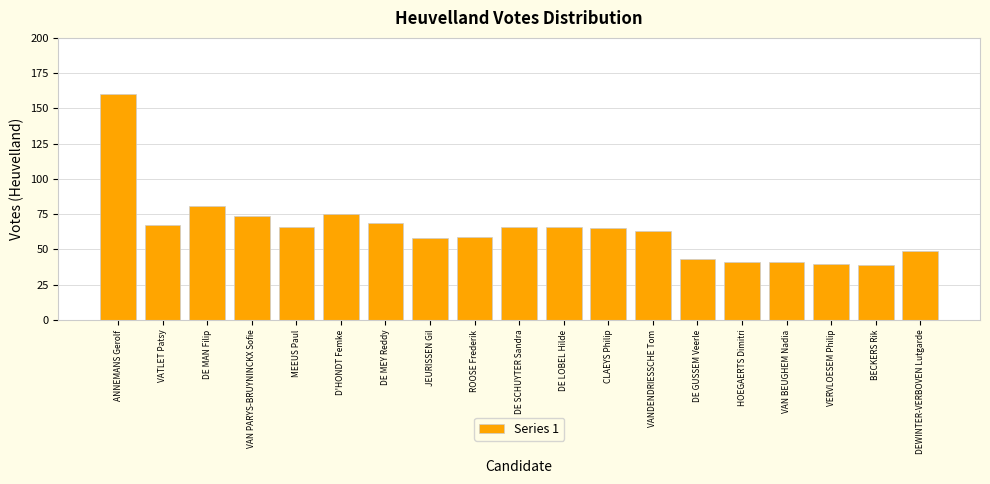

Reading right to left, extract all data points from this chart.

49	39	40	41	41	43	63	65	66	66	59	58	69	75	66	74	81	67	160